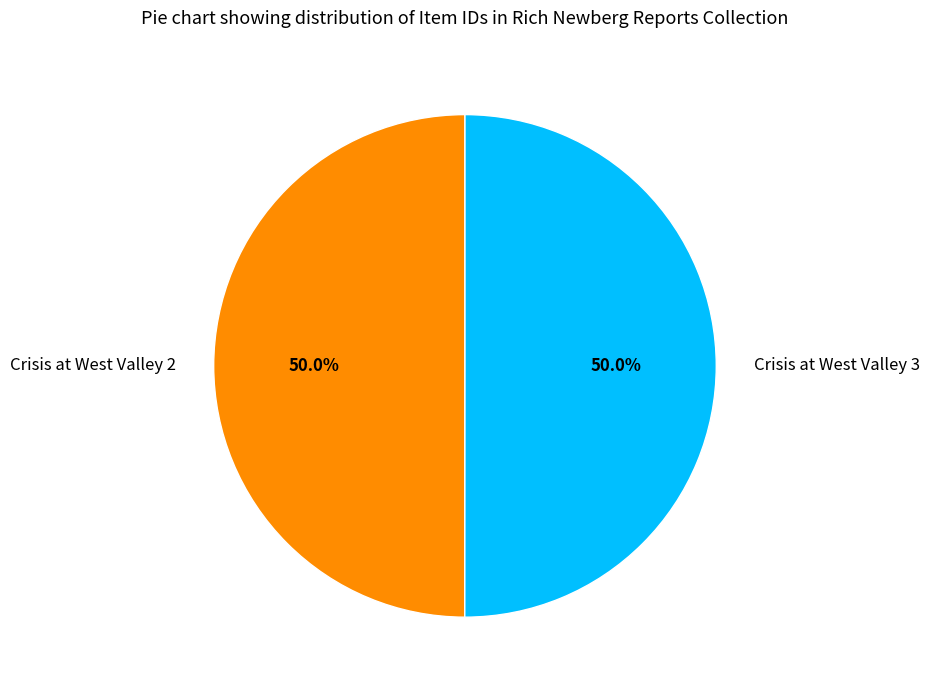

What is the total percentage of Crisis at West Valley 3 and Crisis at West Valley 2?

100.0%